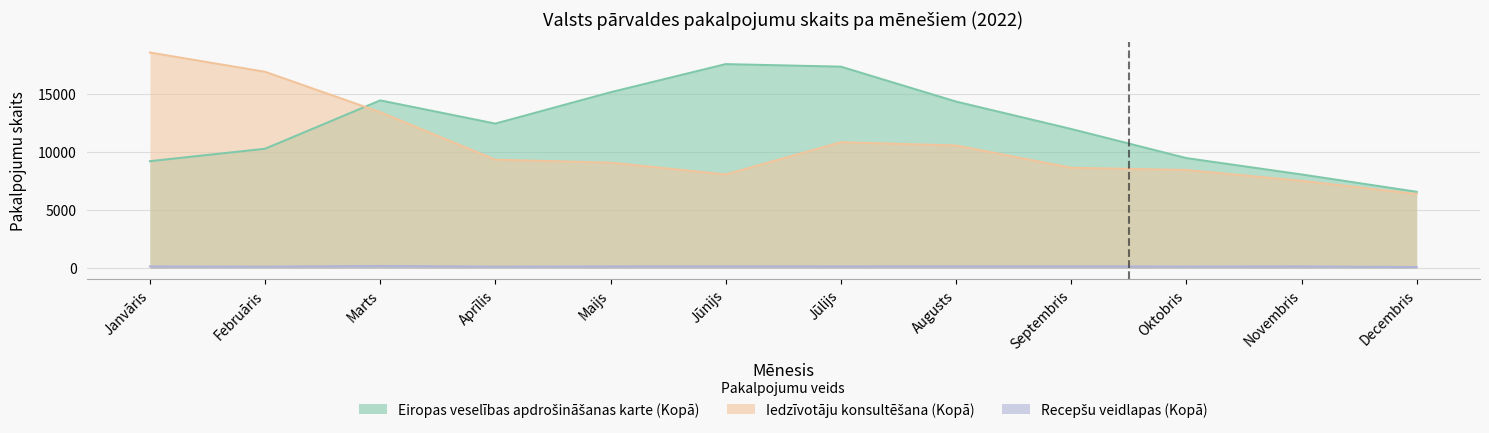

Where does the Eiropas veselības apdrošināšanas karte (Kopā) series first go above 12442?

Marts